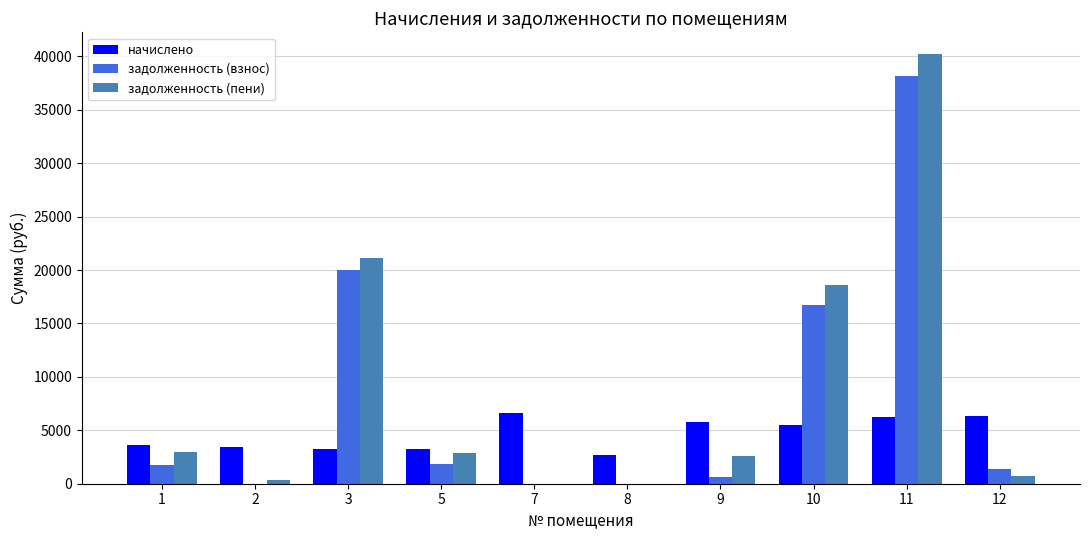

Between 3 and 7, which series saw the biggest shift?

задолженность (пени)